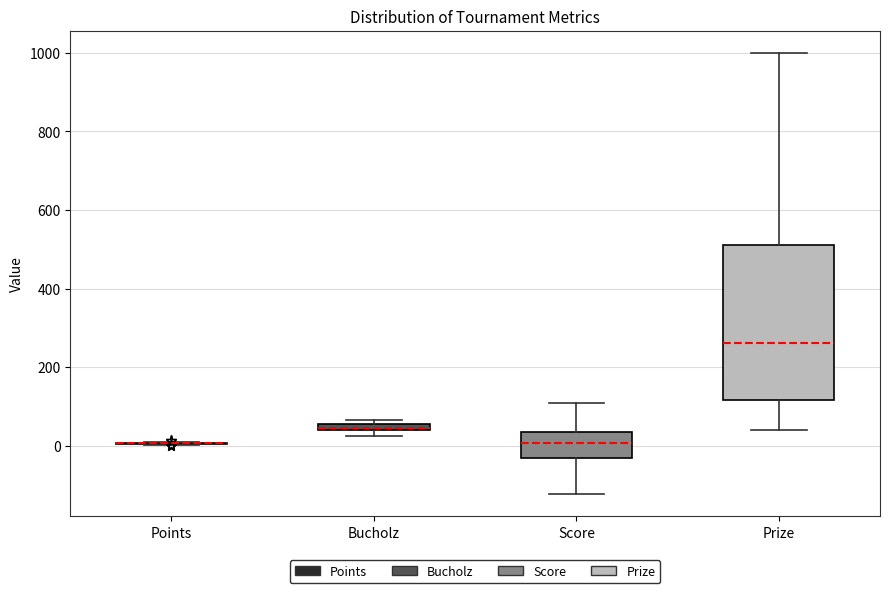

Where is the lower edge of the box for Bucholz on the y-axis? The values are not printed on the chart, so give them approximately, as read against the axis.

40